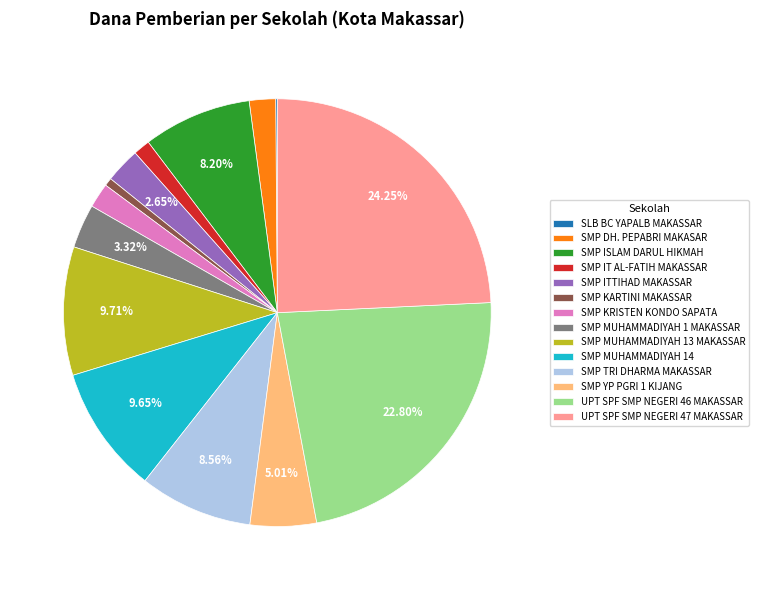

Between UPT SPF SMP NEGERI 46 MAKASSAR and SMP KARTINI MAKASSAR, which is larger?

UPT SPF SMP NEGERI 46 MAKASSAR